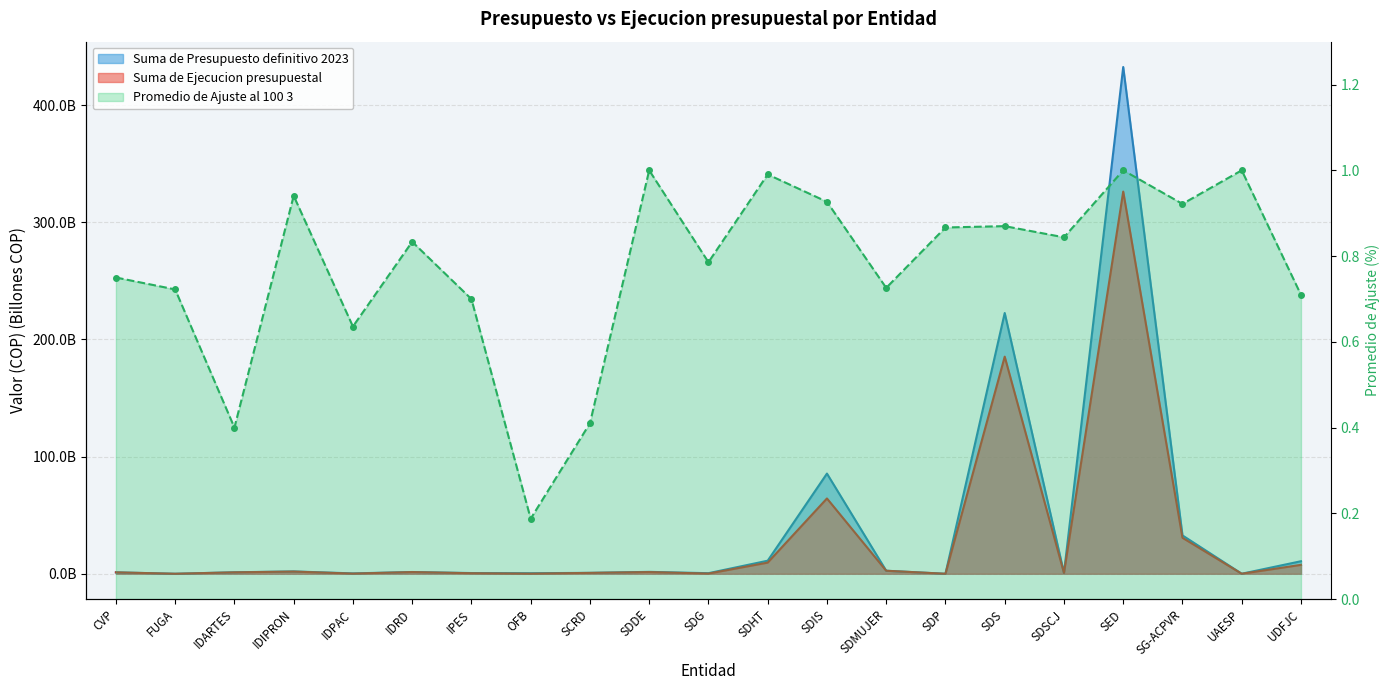

Where is the first local maximum for Suma de Ejecucion presupuestal?

IDIPRON